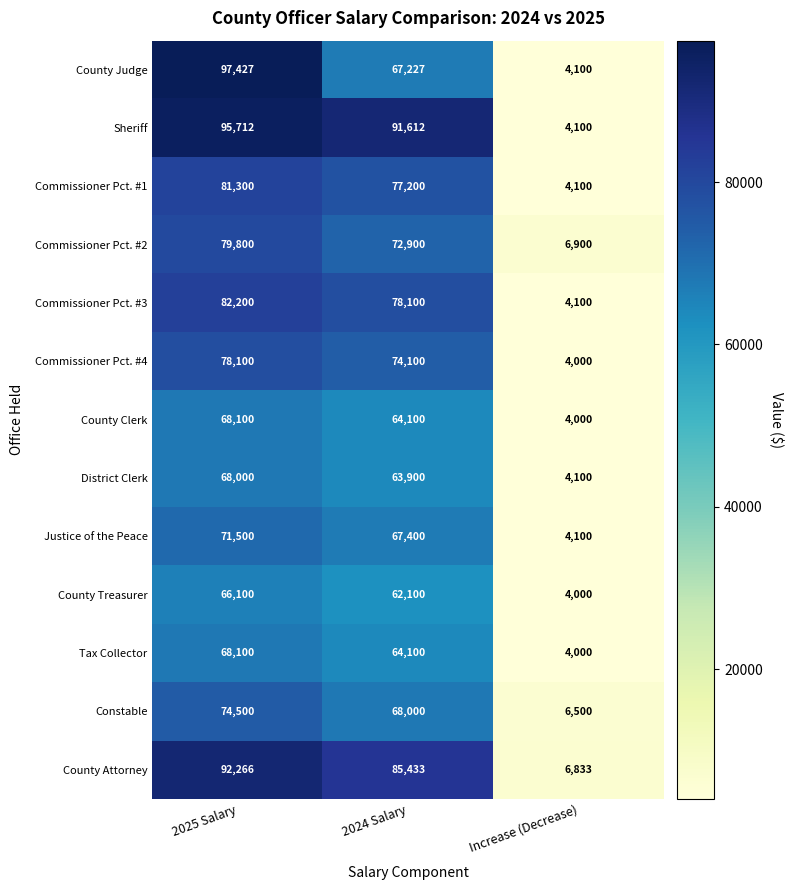

At which category does the chart reach its minimum across all series?

Increase (Decrease)